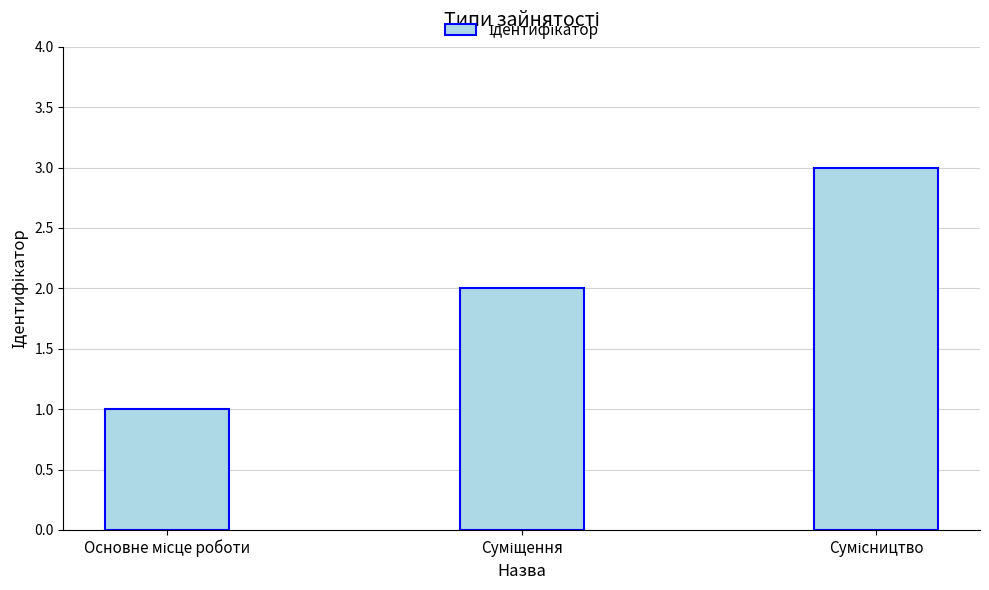

What is the sum of all values?

6